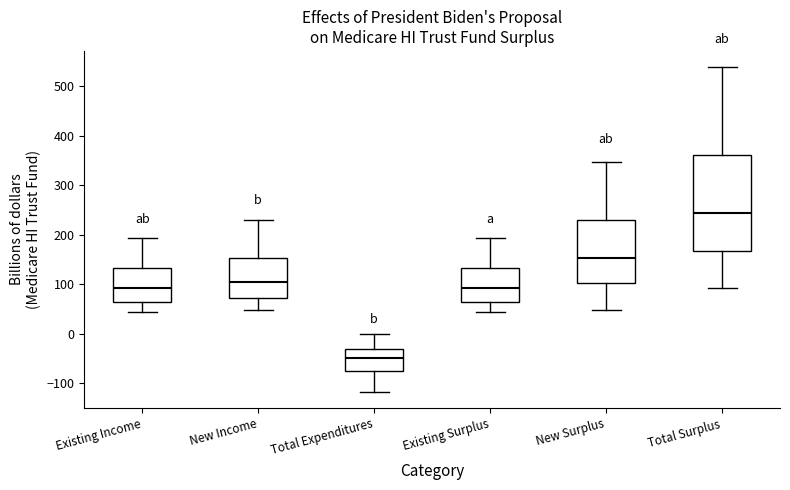

Which box is the tallest, from its lower edge to its upper edge?

Total Surplus